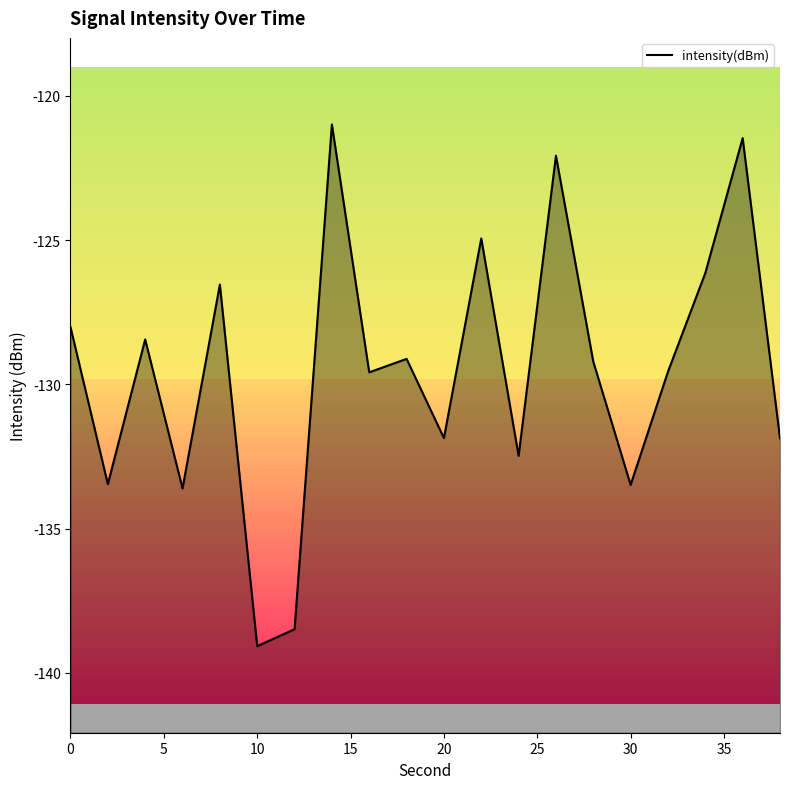

How many data points are above -129?

8